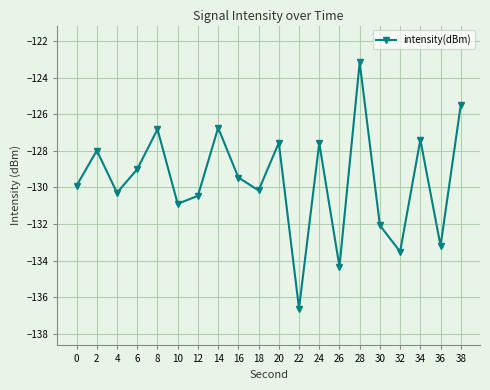

What is the minimum value shown in the chart?

-136.6